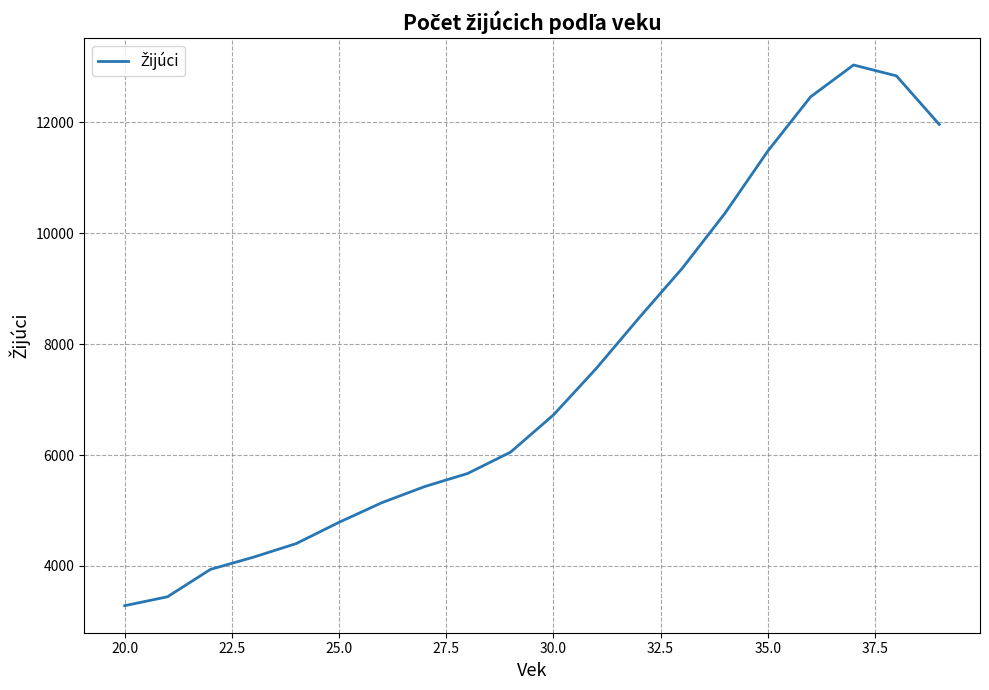

What is the smallest value displayed?

3282.5